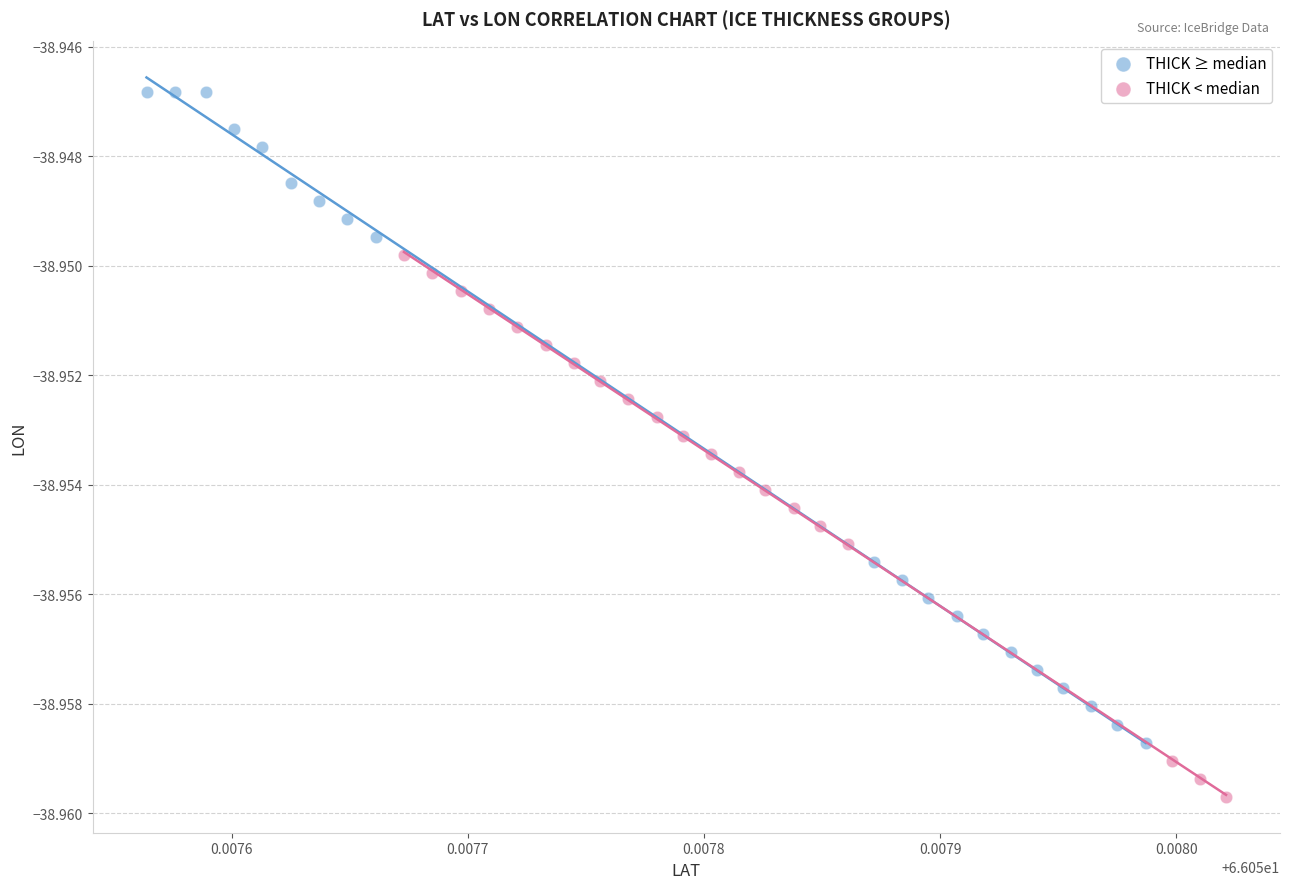

Which series contains the lowest Y value?

THICK < median